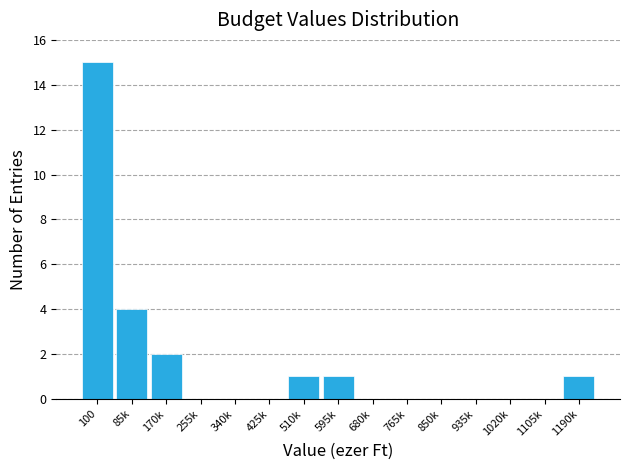

Reading left to right, what are all the values shown in this chart?

100=15	85k=4	170k=2	255k=0	340k=0	425k=0	510k=1	595k=1	680k=0	765k=0	850k=0	935k=0	1020k=0	1105k=0	1190k=1